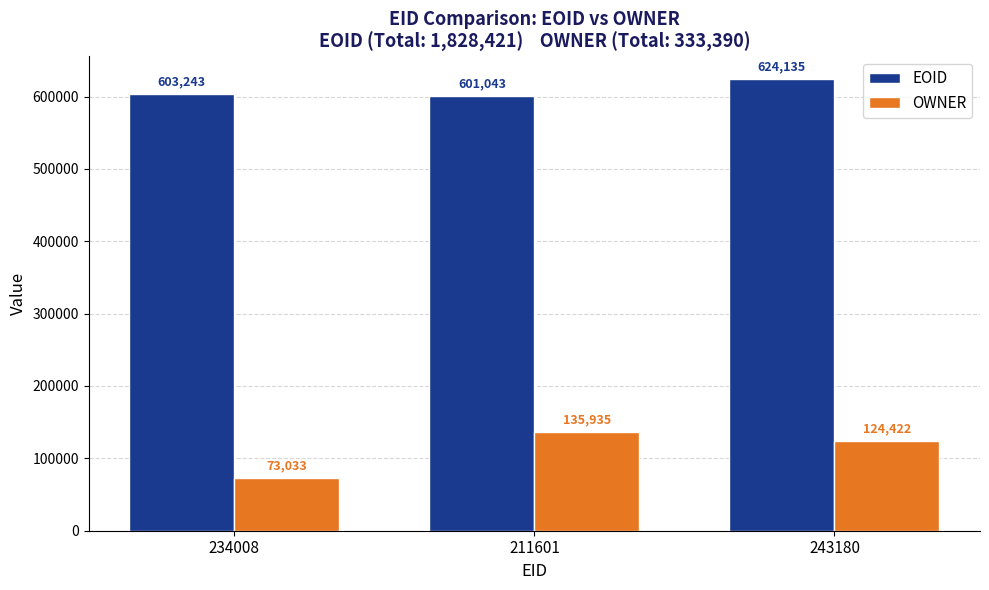

At which label is OWNER closest to 104484?

243180